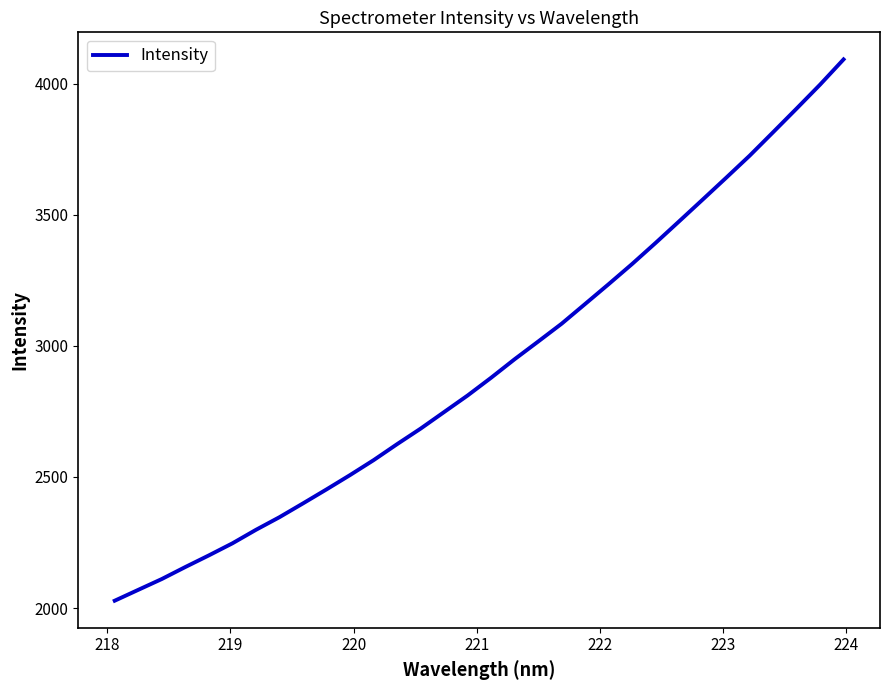

What is the greatest value displayed?

4092.7